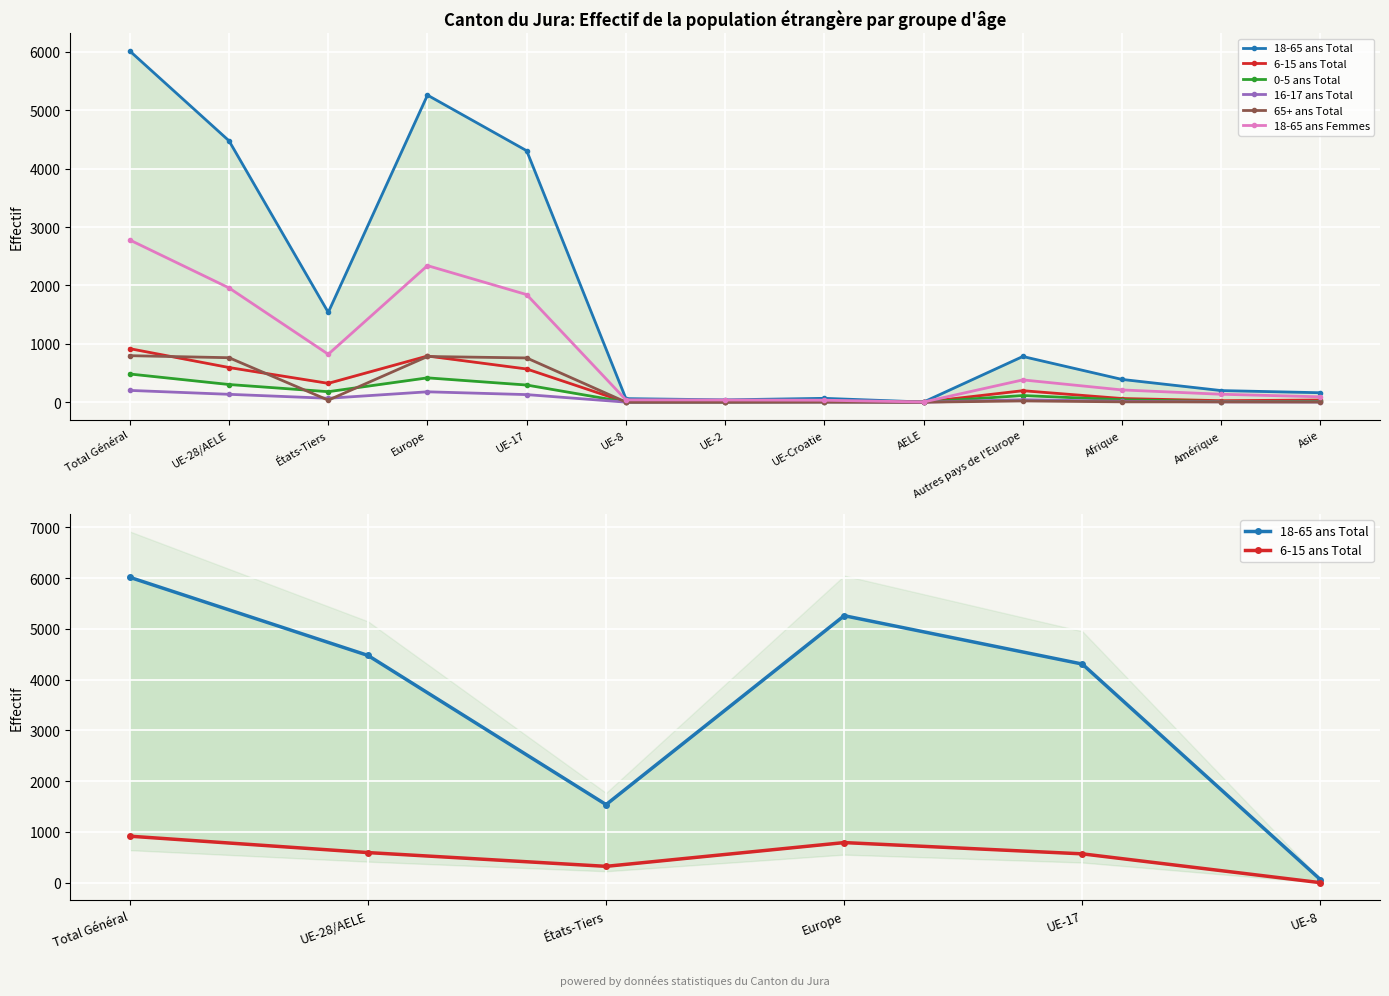

True or false: 16-17 ans Total has more than 2 points higher than both neighbors.

False